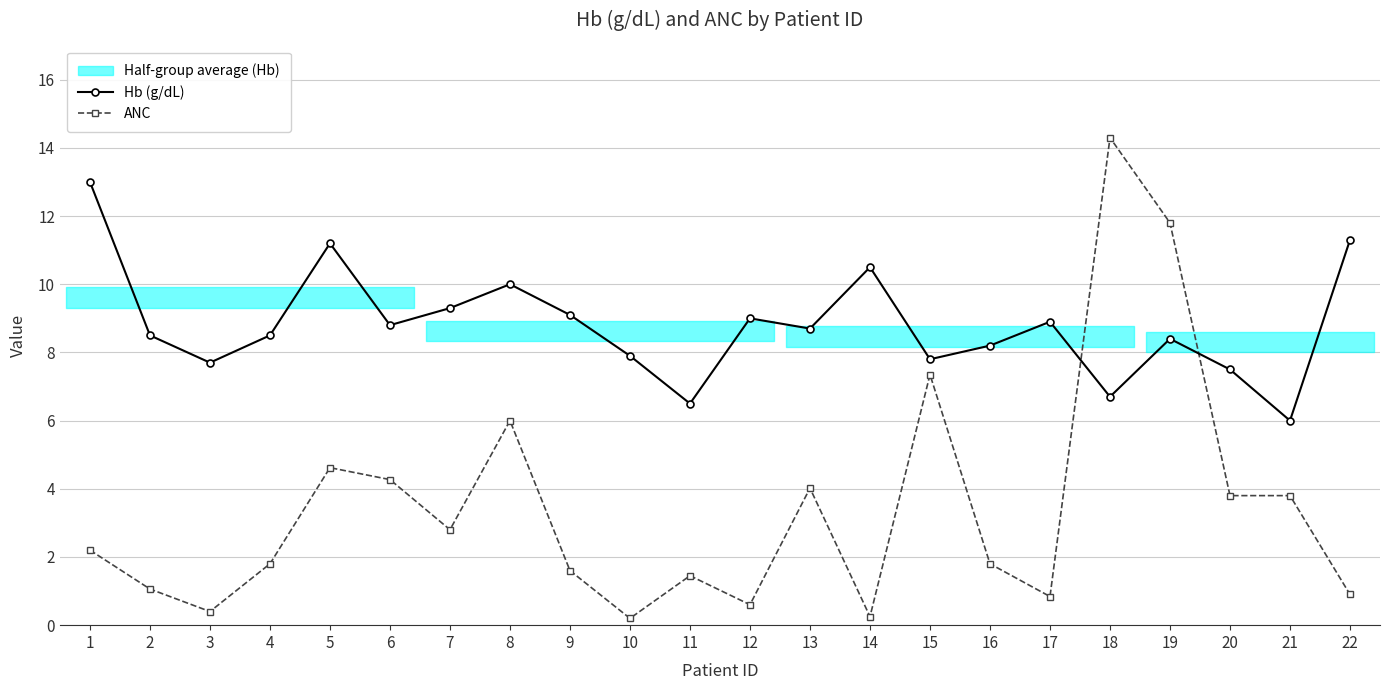

Which has a higher value, 16 or 18?

16